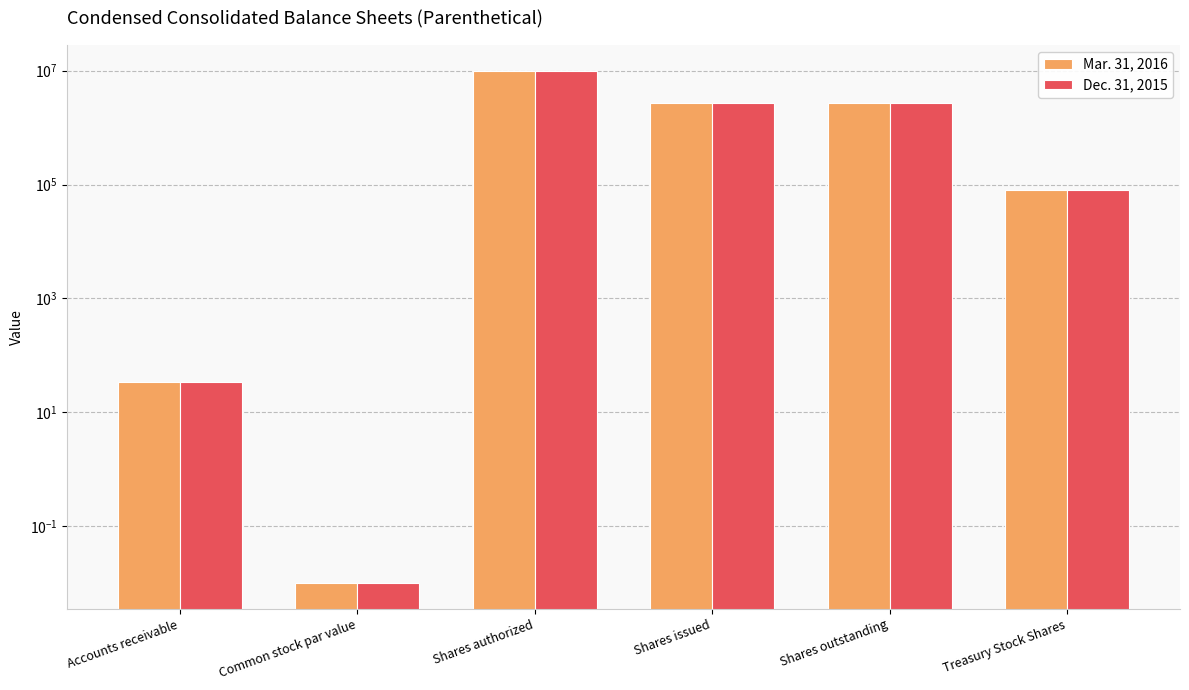

At how many categories does at least one series exceed 1597855?

3